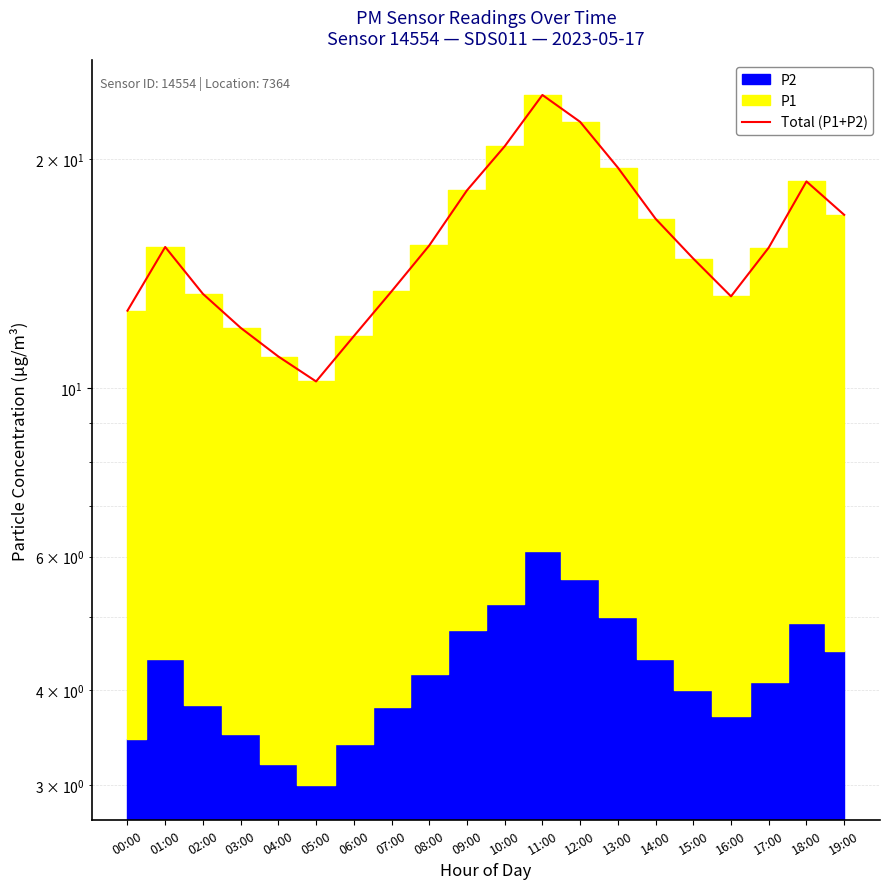

What value does the data have at 11:00?

24.3